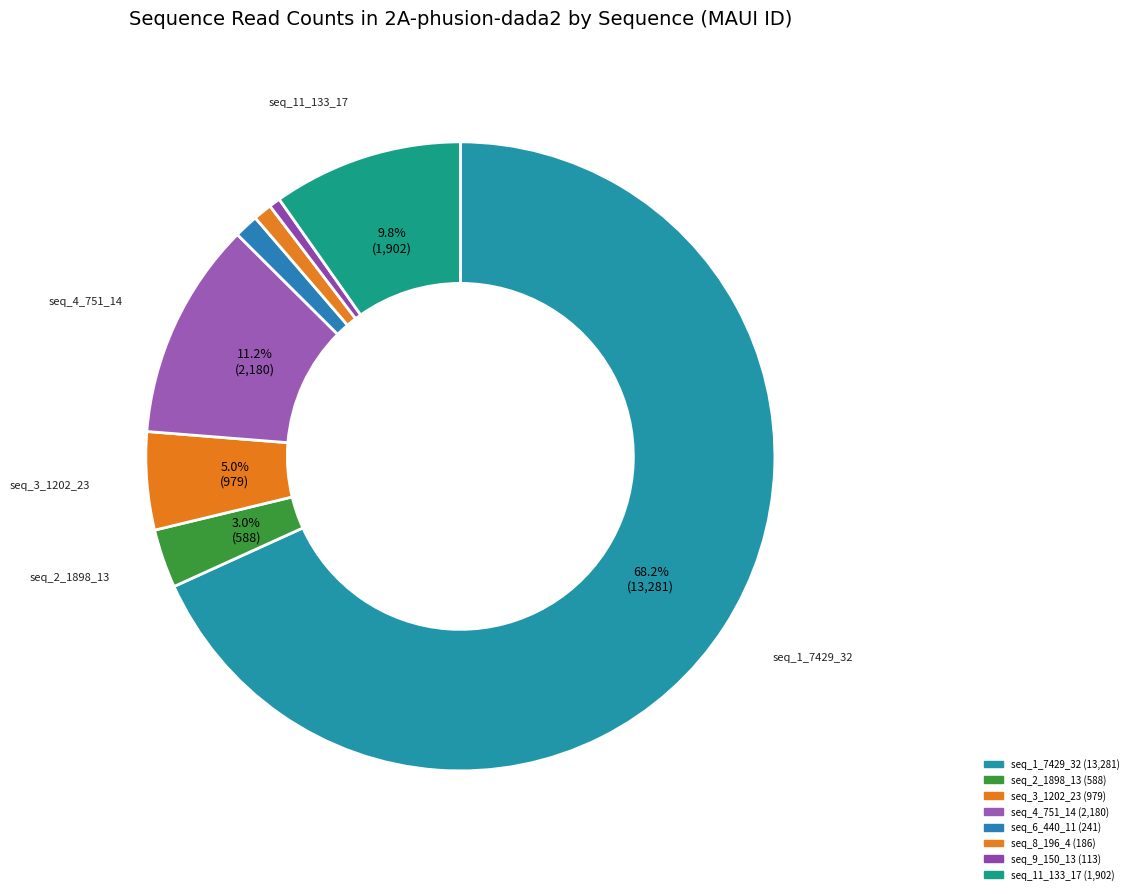

Count the number of slices in the pie.

8